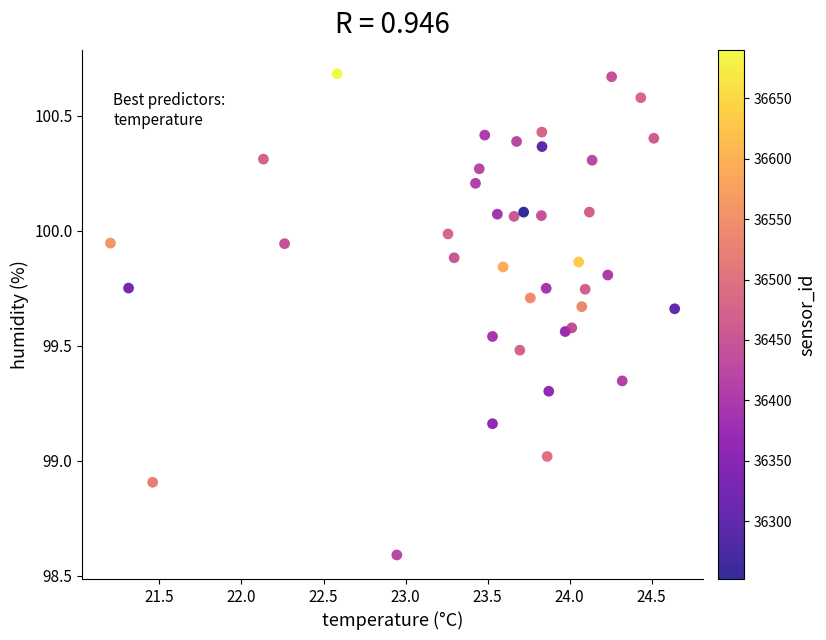

What is the range of X values (max minus min)?

3.4